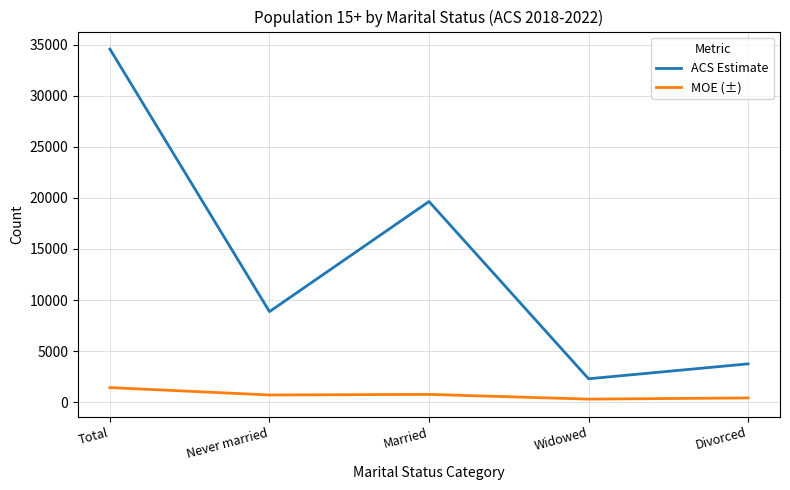

Which series has the largest range (max minus min)?

ACS Estimate